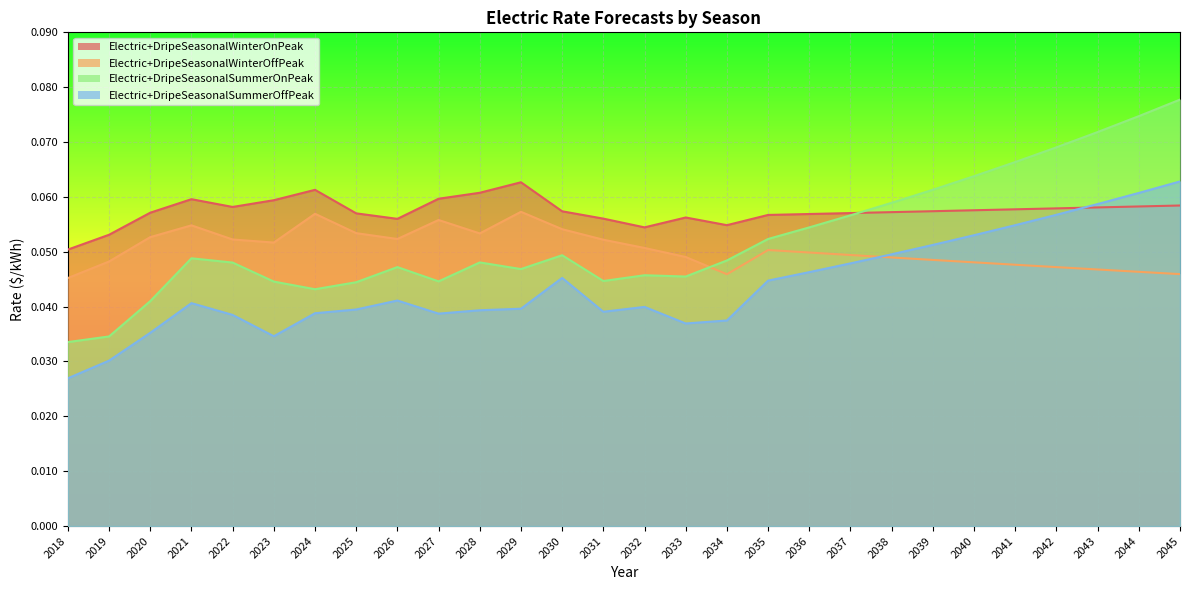

The Electric+DripeSeasonalWinterOffPeak series shows 0.0 at 2038. True or false?

False